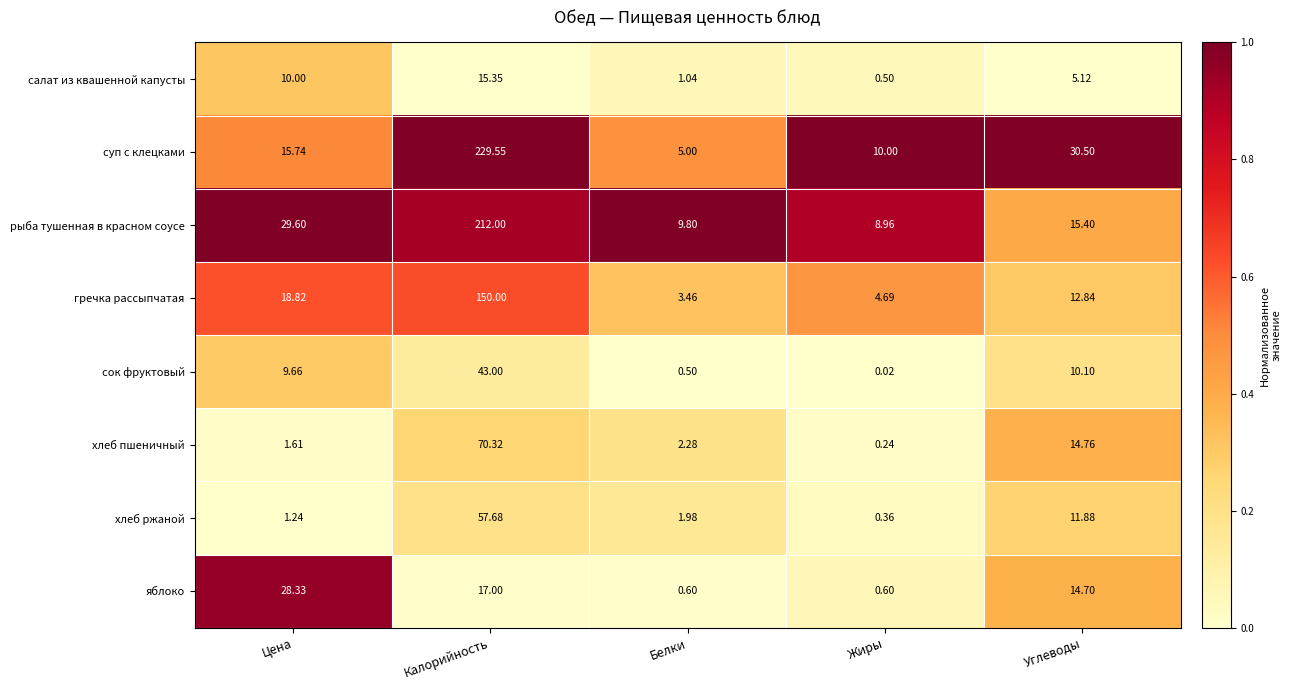

Which series changed the most between Белки and Углеводы?

суп с клецками